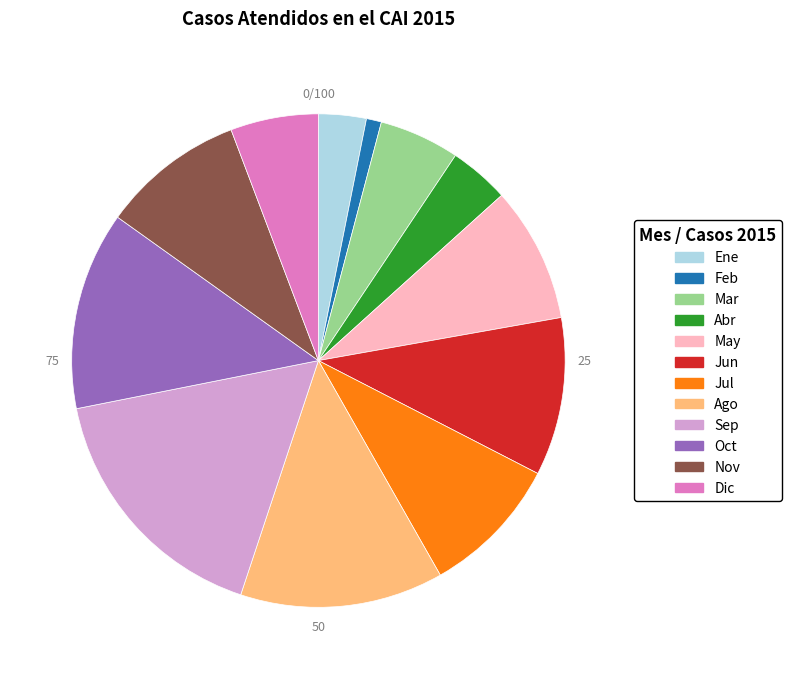

What is the ratio of the value at Sep to the value at Dic?

2.9